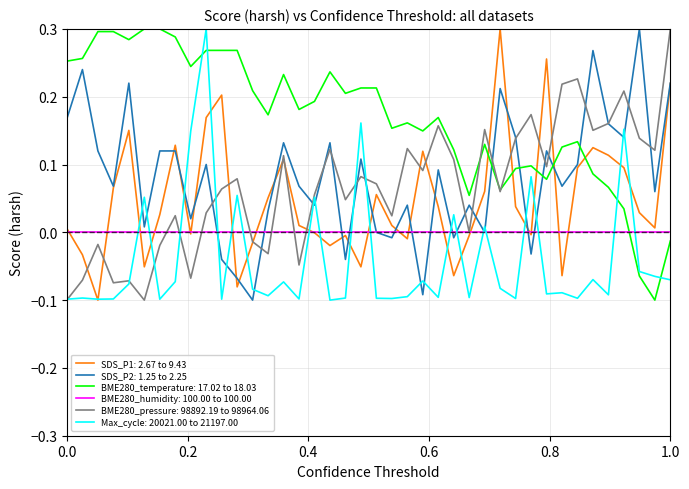

True or false: SDS_P2: 1.25 to 2.25 and Max_cycle: 20021.00 to 21197.00 intersect in this chart.

True